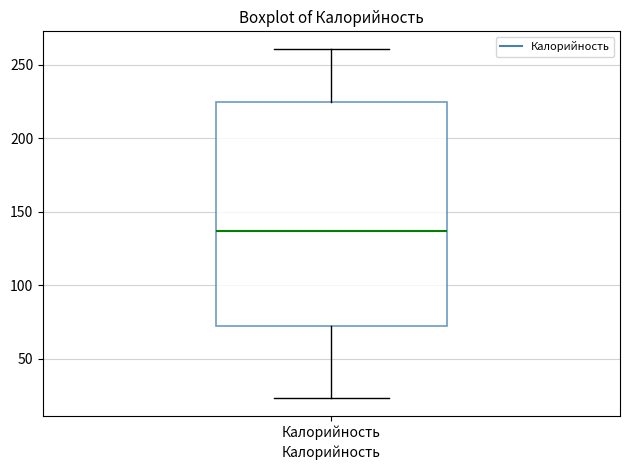

Transcribe this box plot: give where the median line is, the range the box spans, and where the two whiskers end, as read against the y-axis. The values are not printed on the chart, so give them approximately, as read against the axis.

median 135, box 70 to 225, whiskers 25 to 260